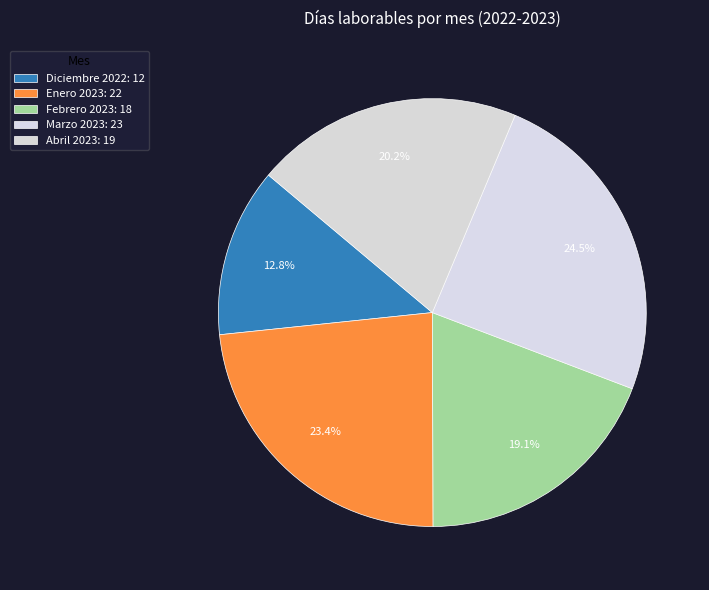

What is the ratio of the value at Febrero 2023 to the value at Marzo 2023?

0.8